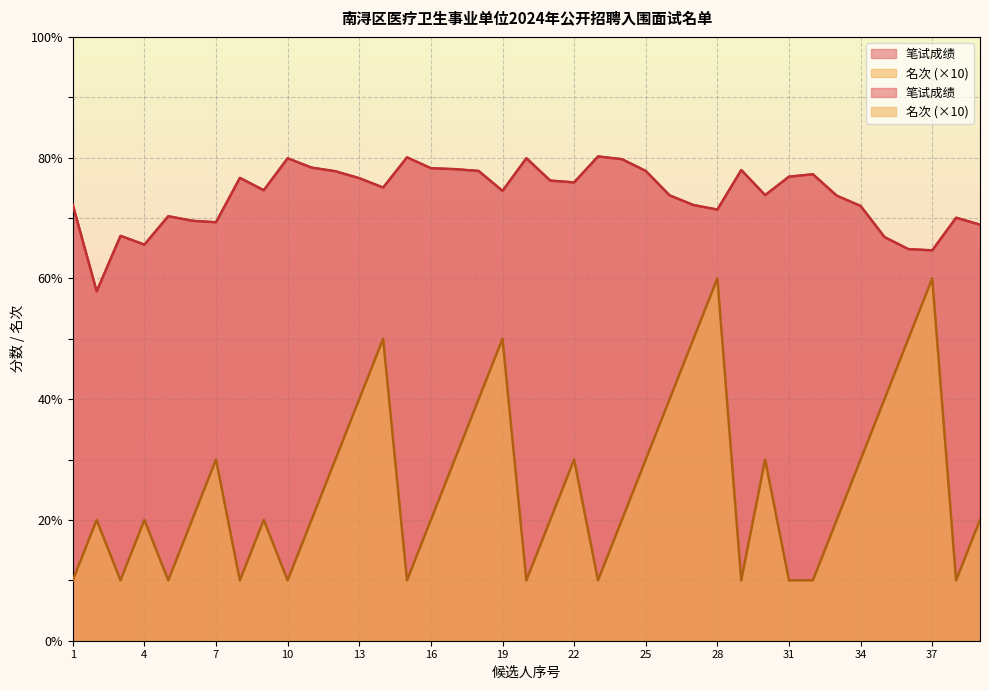

What is the sum of all 笔试成绩 values?

2873.3